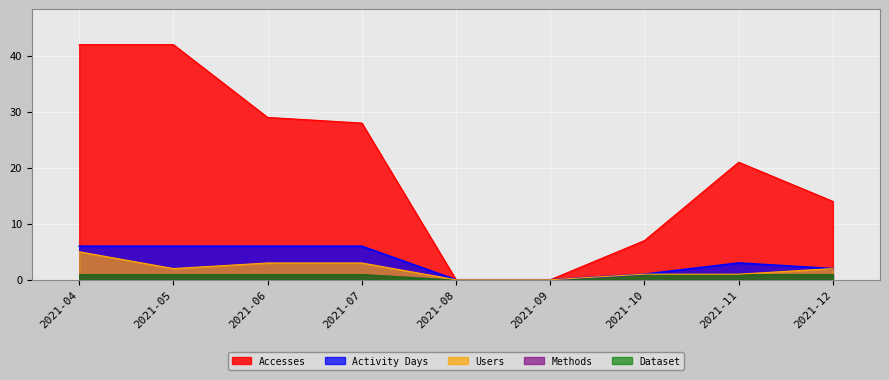

Does the chart display data point markers on the line(s)?

No